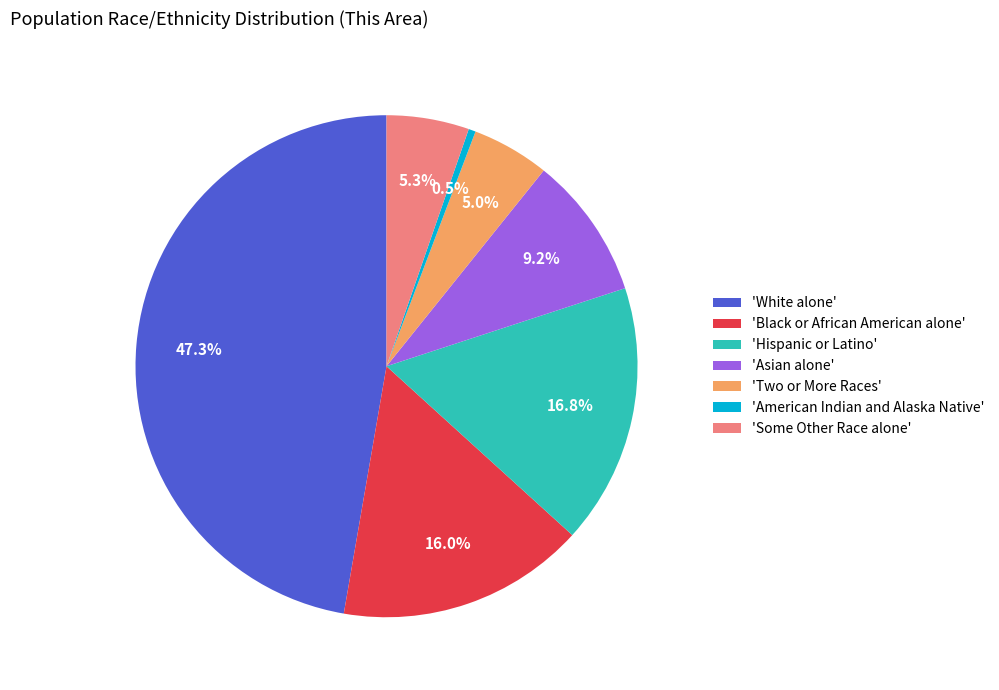

What percentage do 'Black or African American alone' and 'Two or More Races' together represent?

21.0%